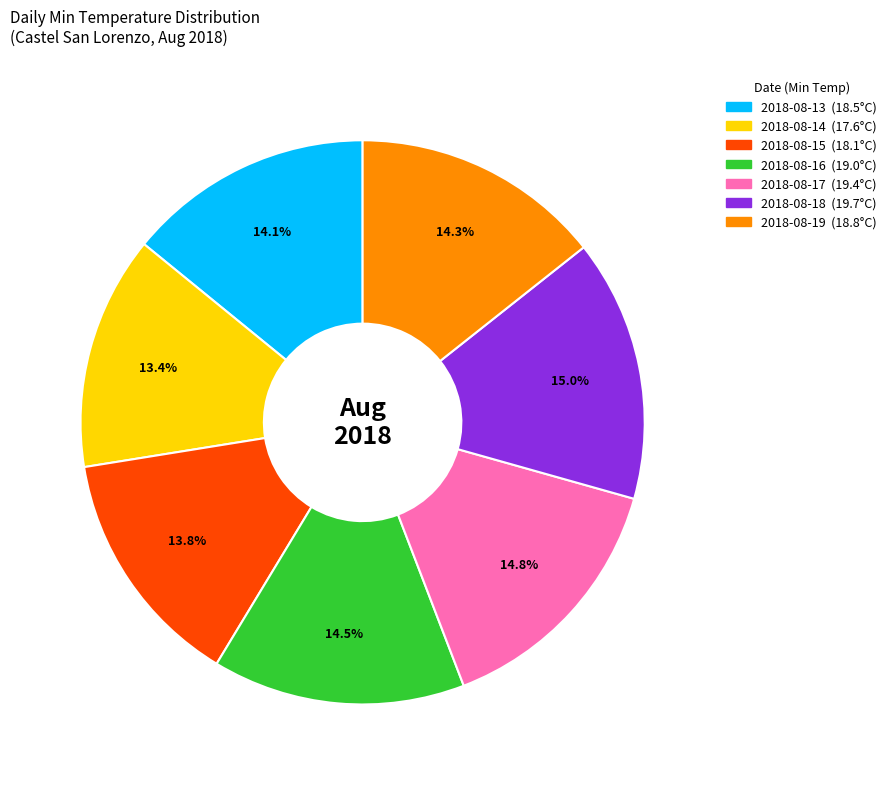

To the nearest percent, what portion does 2018-08-19 represent?

14%